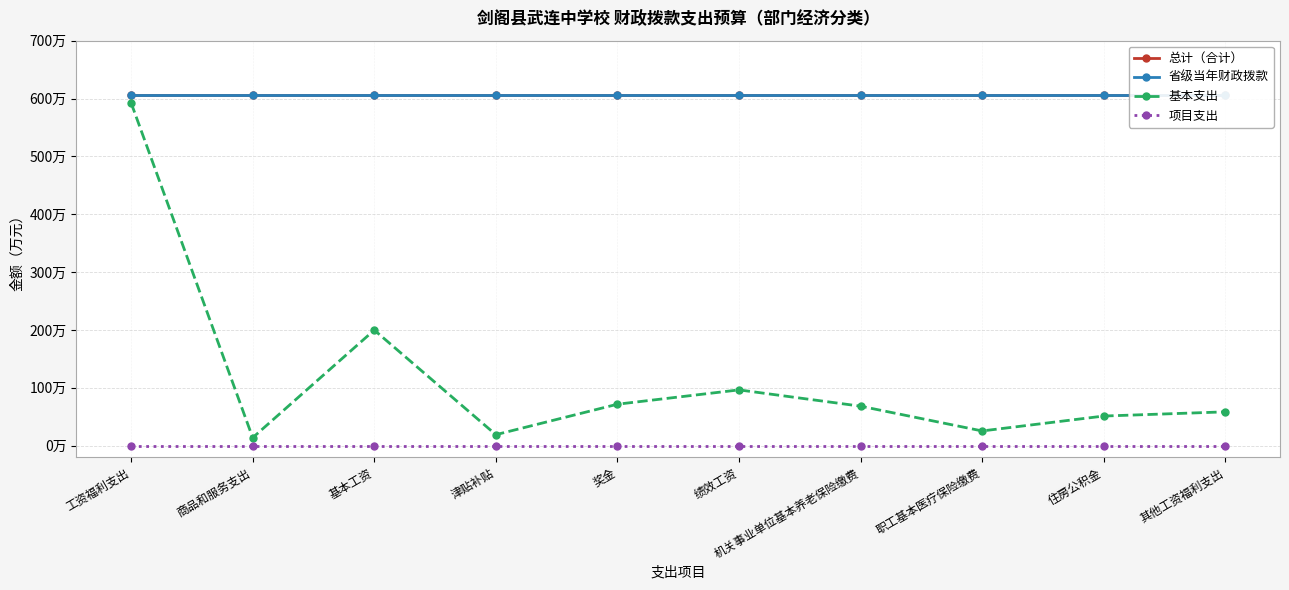

Rank the categories by 基本支出 value from lowest to highest.

商品和服务支出, 津贴补贴, 职工基本医疗保险缴费, 住房公积金, 其他工资福利支出, 机关事业单位基本养老保险缴费, 奖金, 绩效工资, 基本工资, 工资福利支出